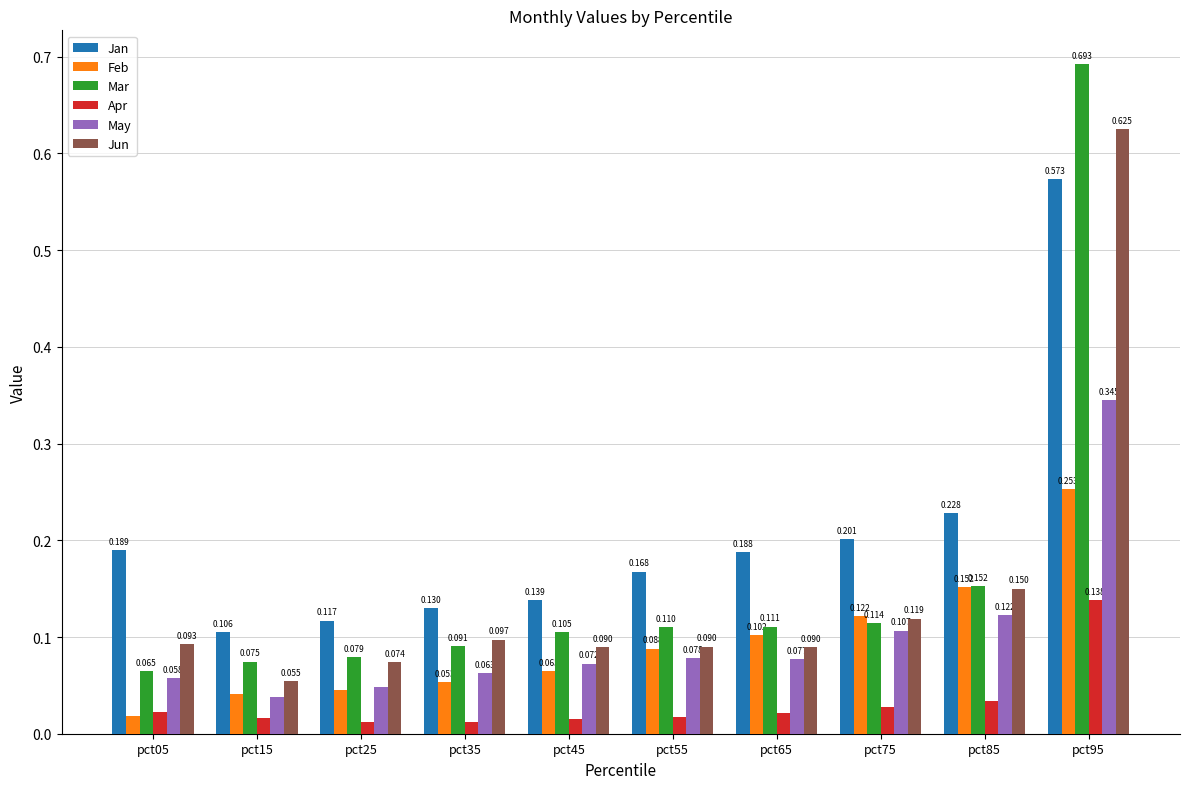

Which series has the widest spread of values?

Mar